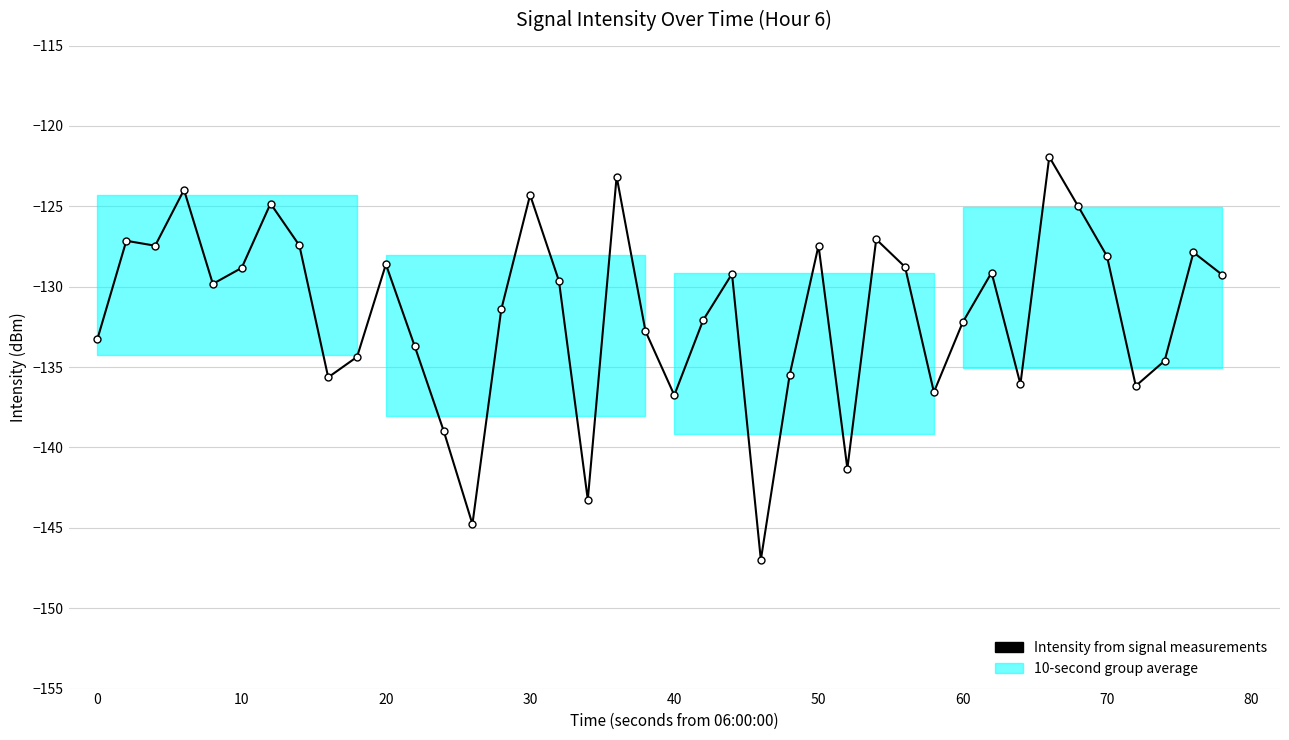

How many series are shown in this chart?

1